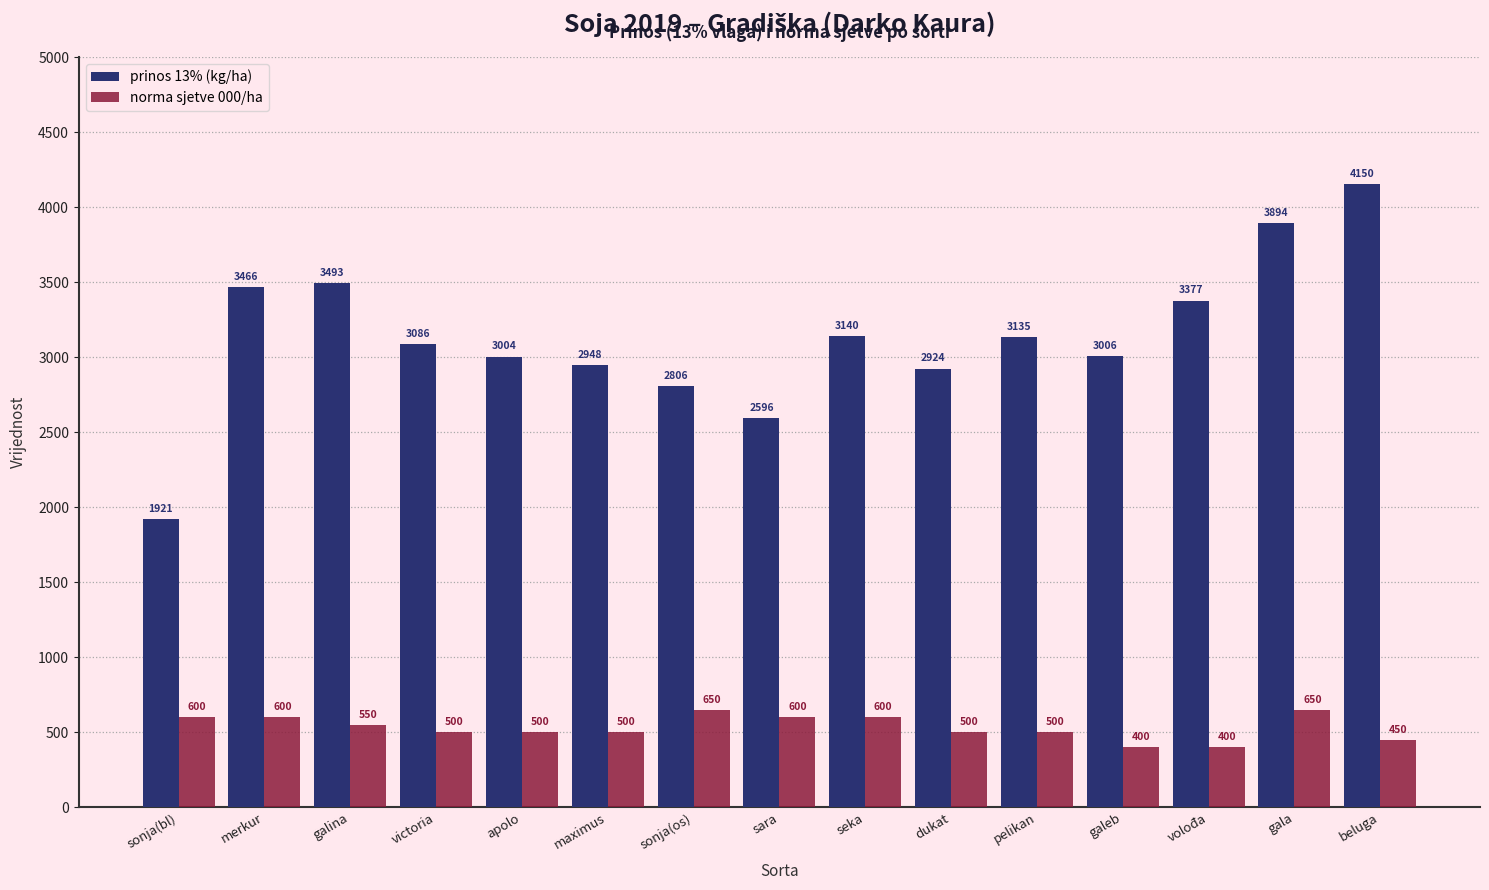

What is the difference between the second highest and minimum values in the prinos 13% (kg/ha) series?

1972.4